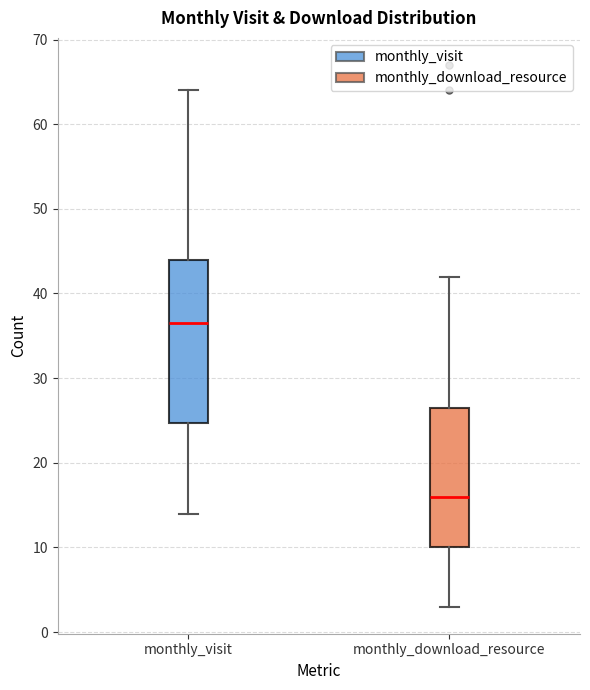

Which box is the tallest, from its lower edge to its upper edge?

monthly_visit